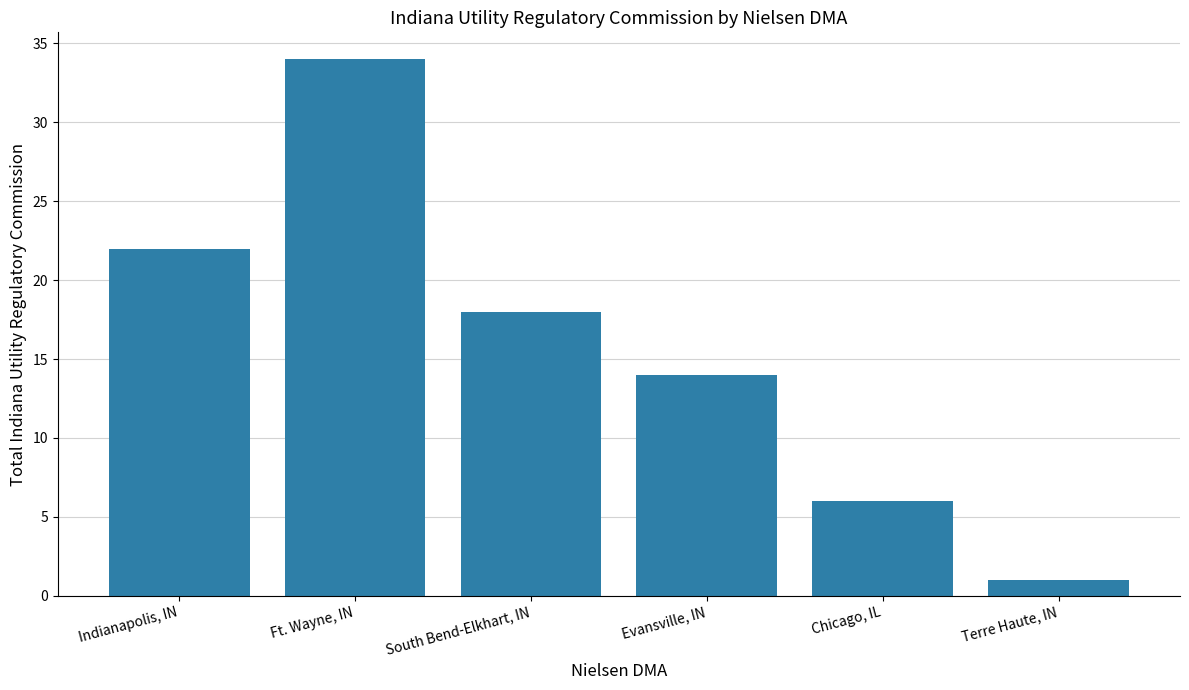

True or false: the data shows 29 at Indianapolis, IN.

False